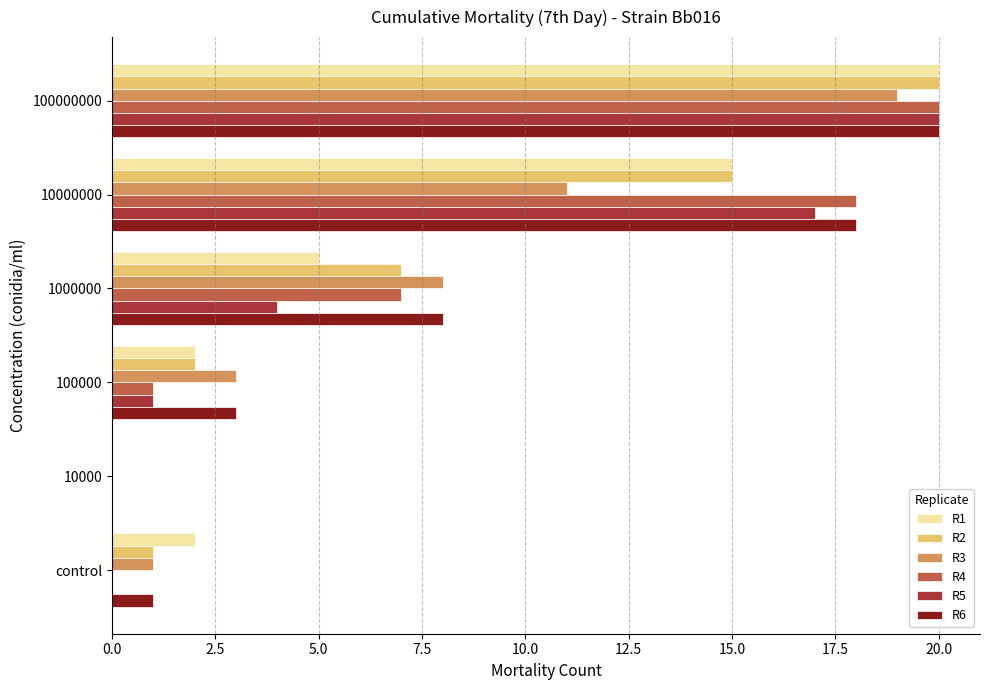

What is the greatest value displayed?

20